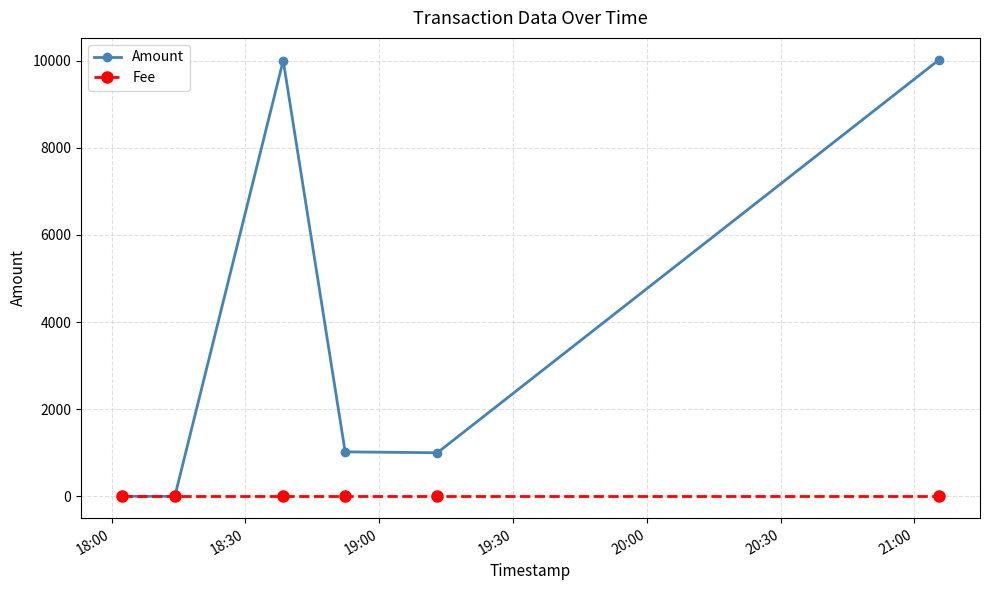

After their last crossing, which series has the higher values: Fee or Amount?

Amount